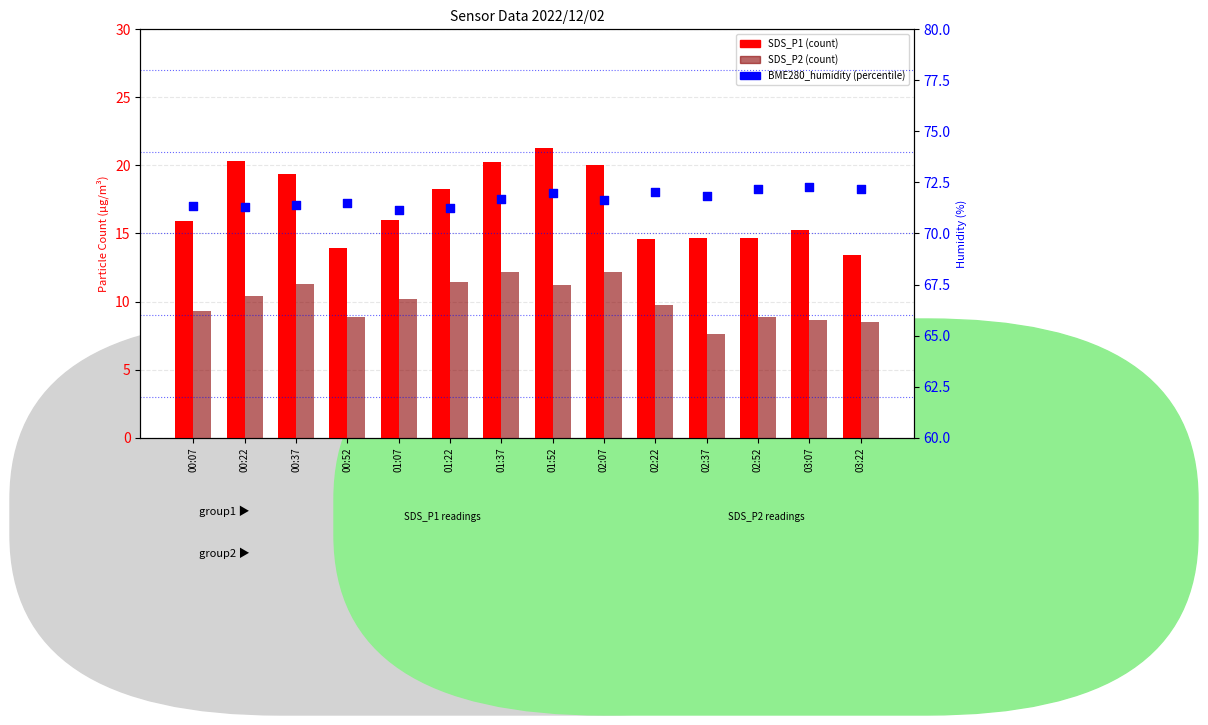

At how many categories does at least one series exceed 52?

14